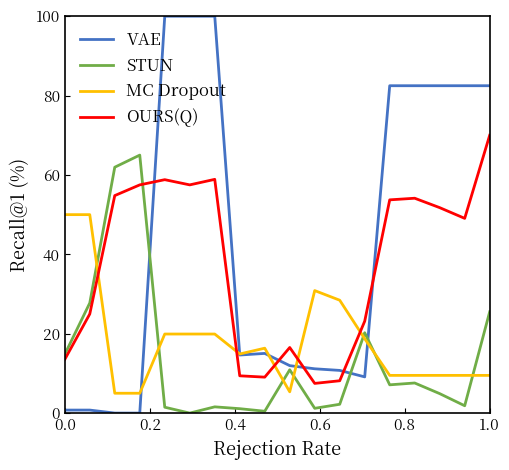

Rank the series by their maximum value, from highest to lowest.

VAE, OURS(Q), STUN, MC Dropout